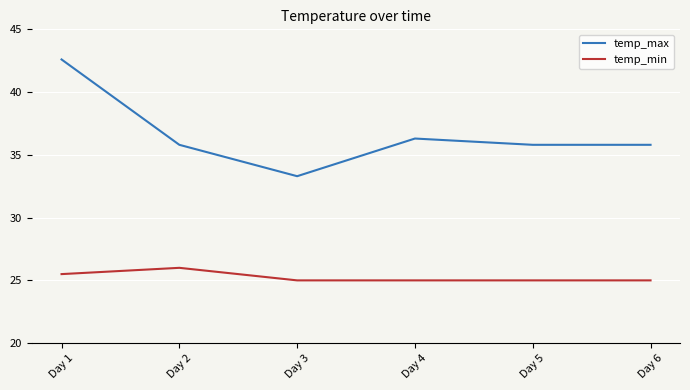

What is the sum of the temp_max values at Day 2 and Day 6?

71.6